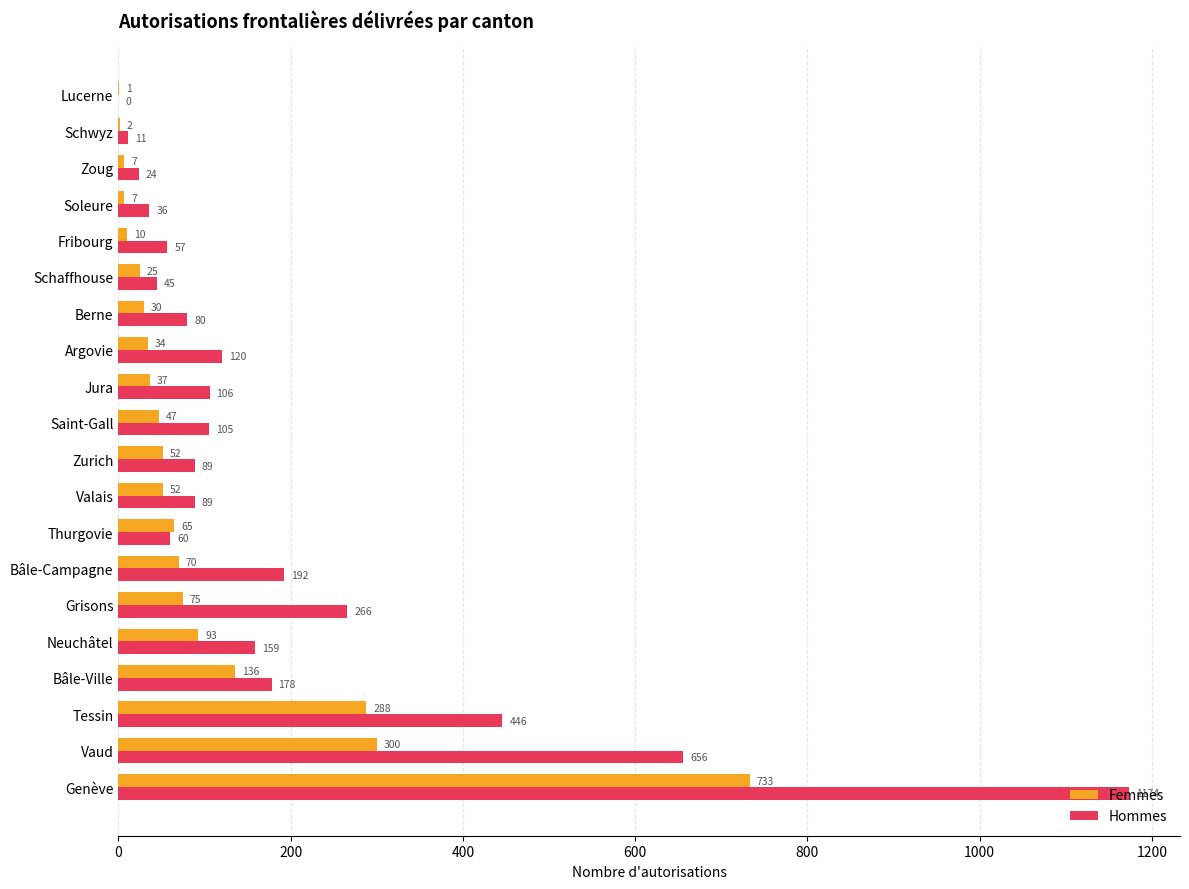

What is the average value of the Hommes series?

195